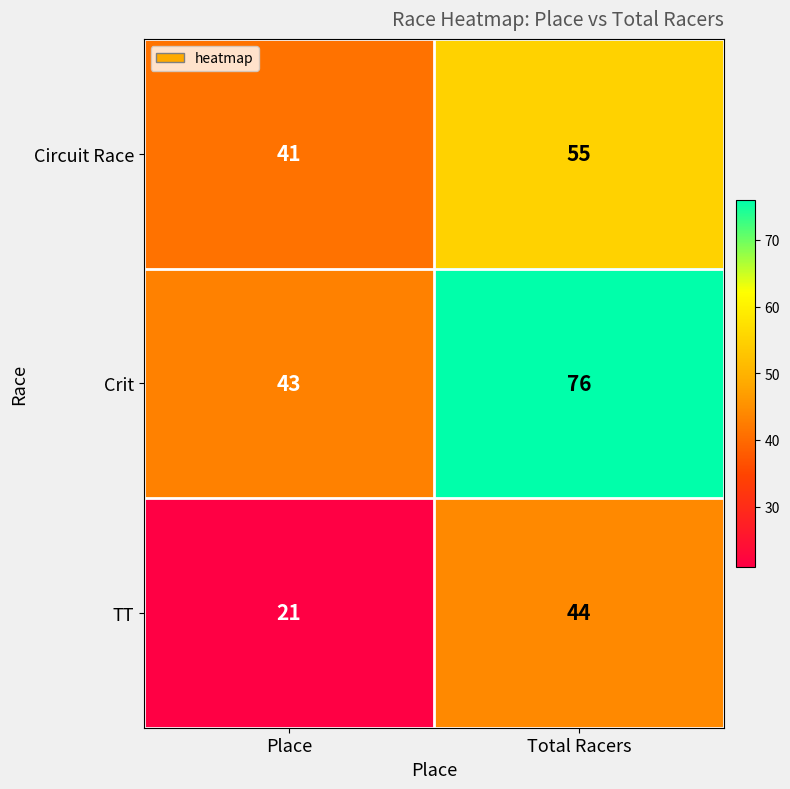

How many values in the TT series are below 44?

1